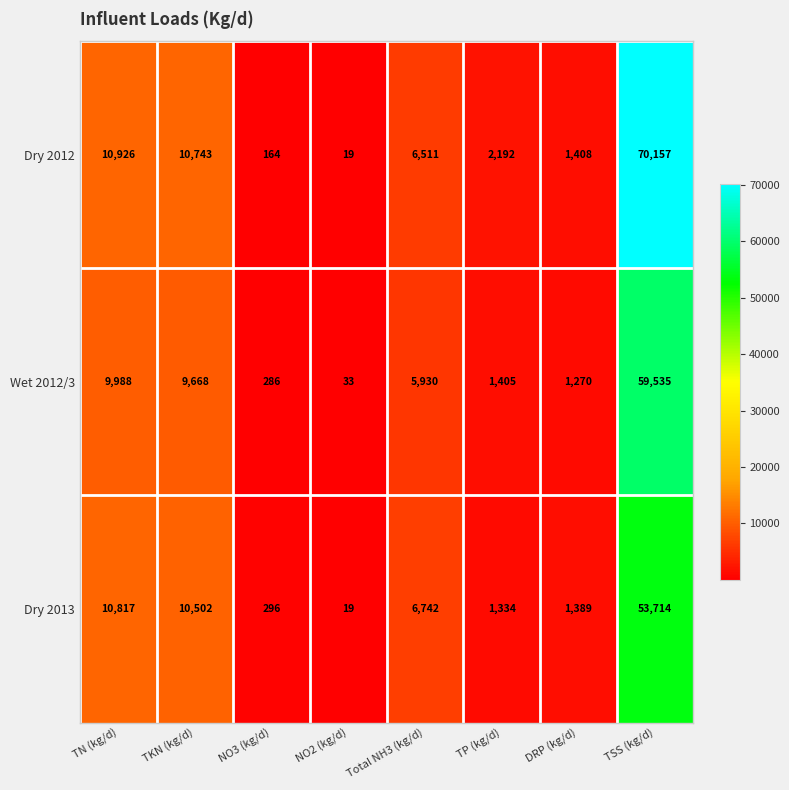

Rank the series by their maximum value, from highest to lowest.

Dry 2012, Wet 2012/3, Dry 2013